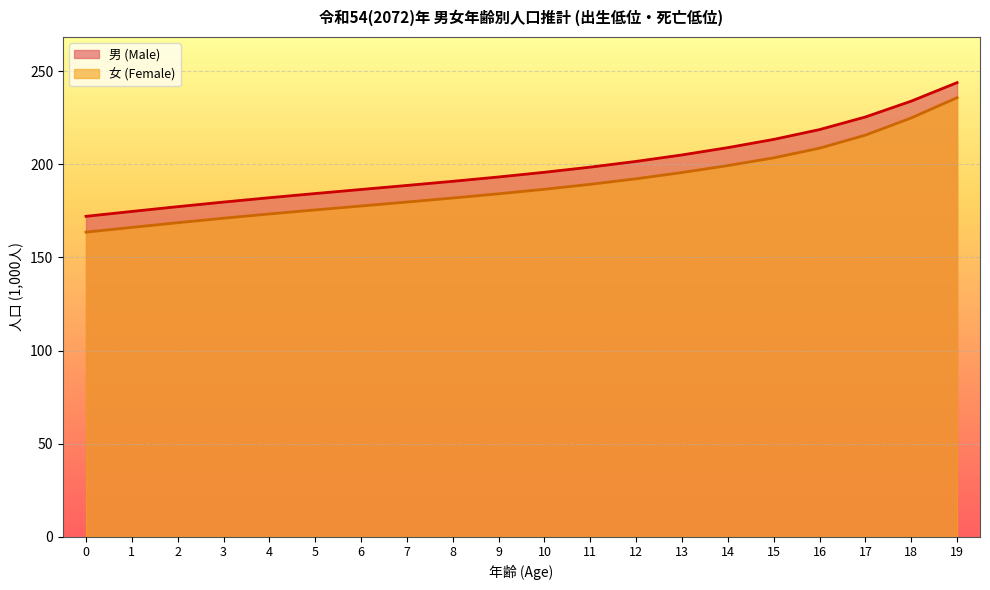

True or false: 男 (Male) has a value of 252.1 at 8.

False